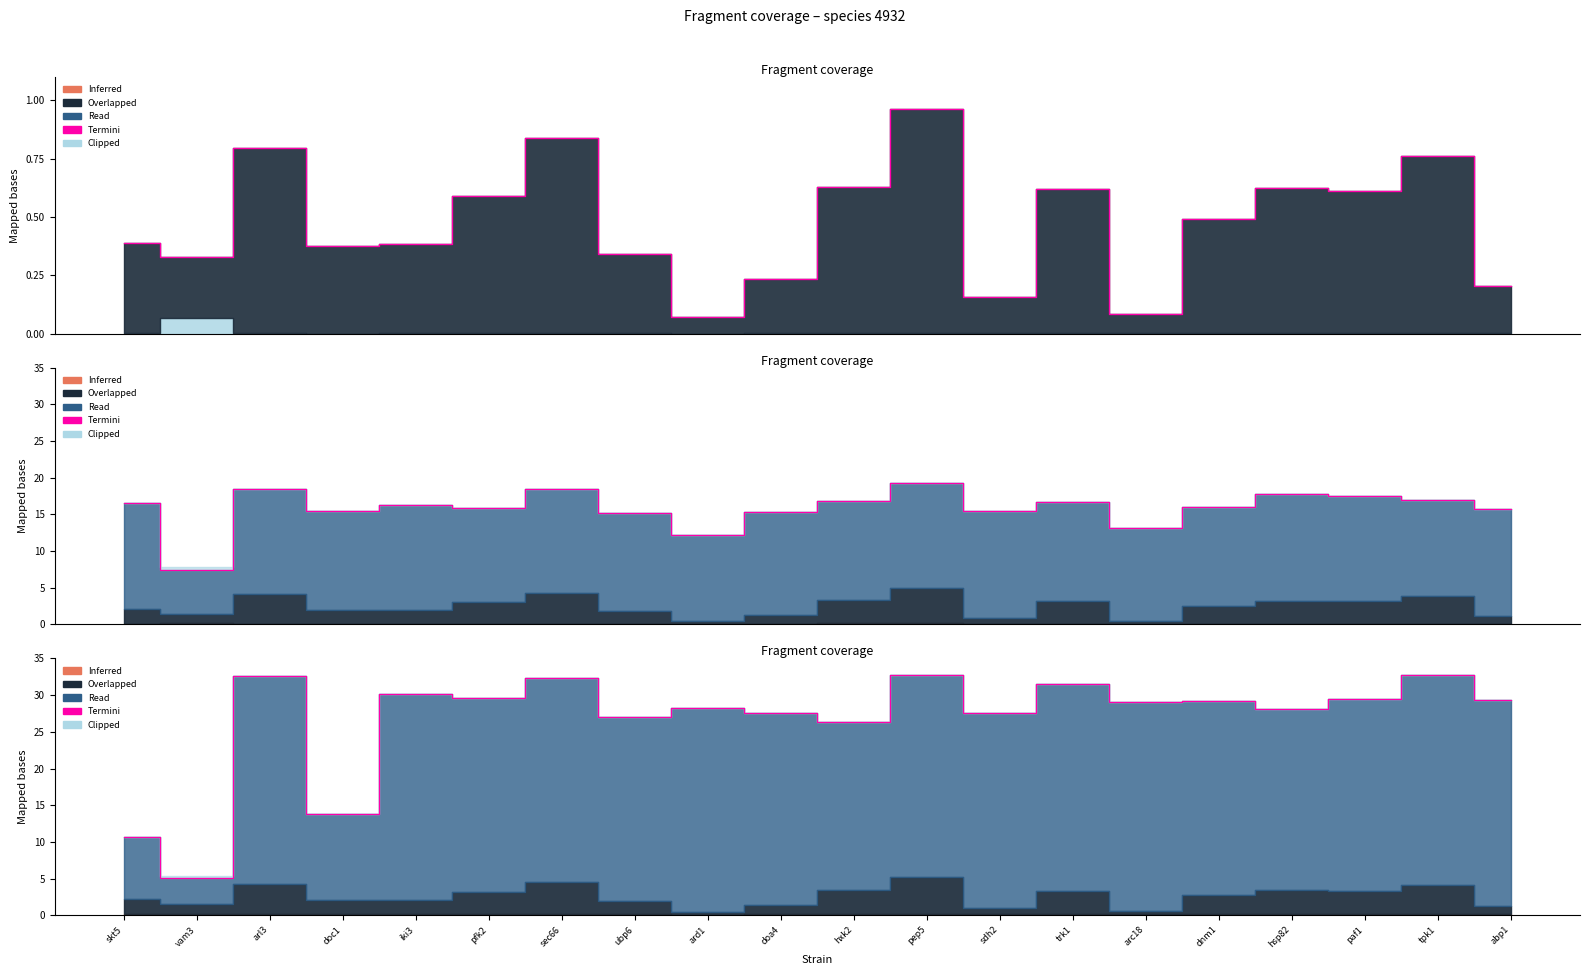

How many data points are less than 29?

9